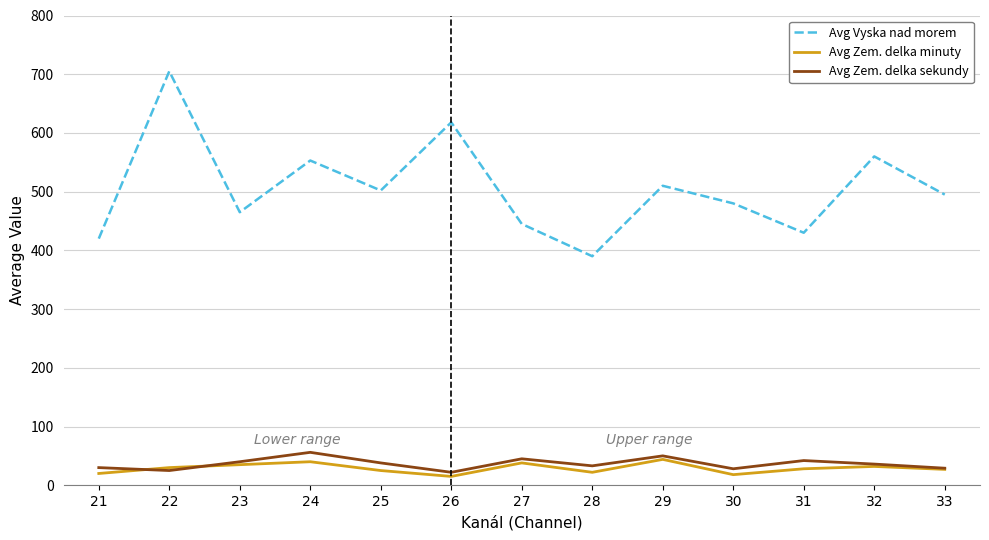

True or false: Avg Vyska nad morem and Avg Zem. delka minuty cross at least once.

False